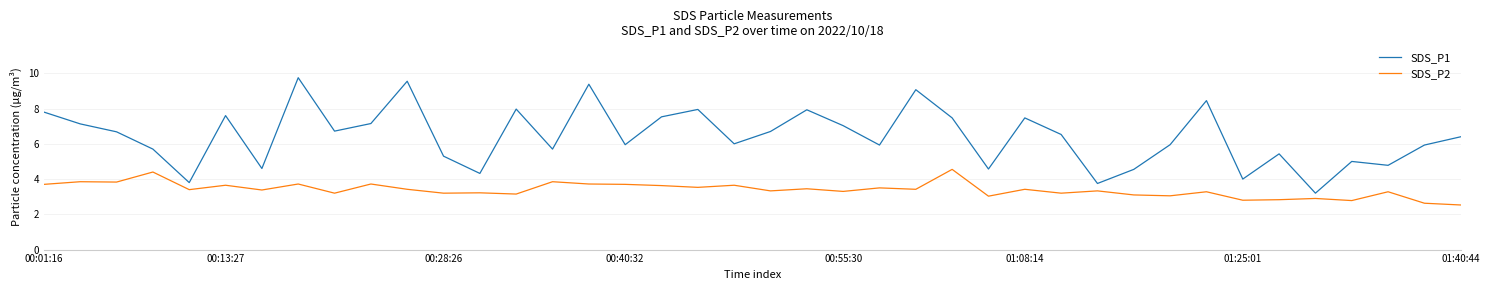

What is the maximum value for SDS_P1?

9.8